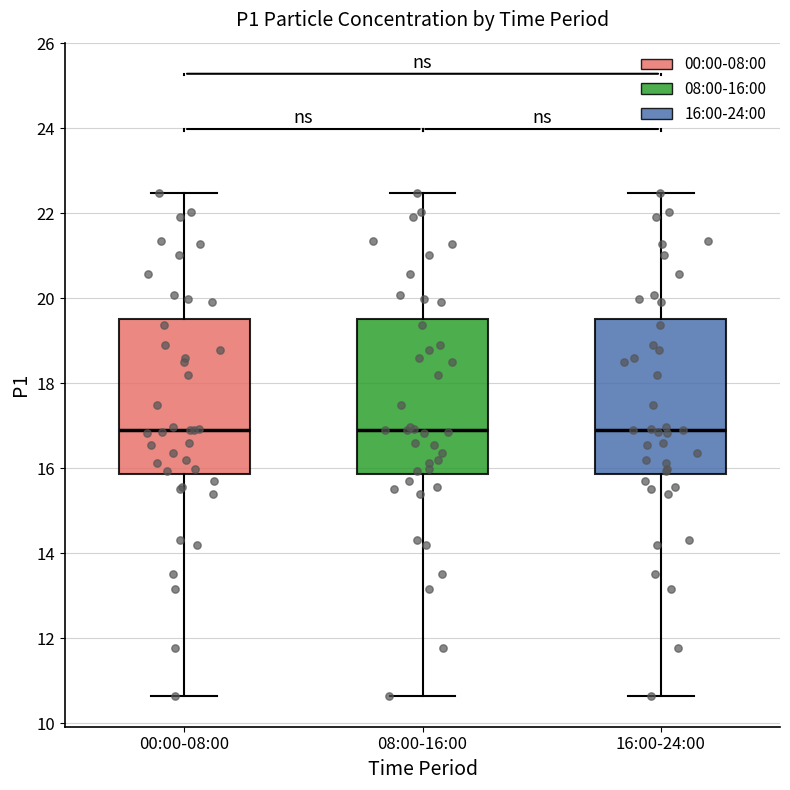

Reading left to right, read every box against the y-axis: the position of its median line, the range the box covers, and the ends of its whiskers. The values are not printed on the chart, so give them approximately, as read against the axis.

00:00-08:00: median 17.0, box 15.8 to 19.6, whiskers 10.6 to 22.4
08:00-16:00: median 17.0, box 15.8 to 19.6, whiskers 10.6 to 22.4
16:00-24:00: median 17.0, box 15.8 to 19.6, whiskers 10.6 to 22.4